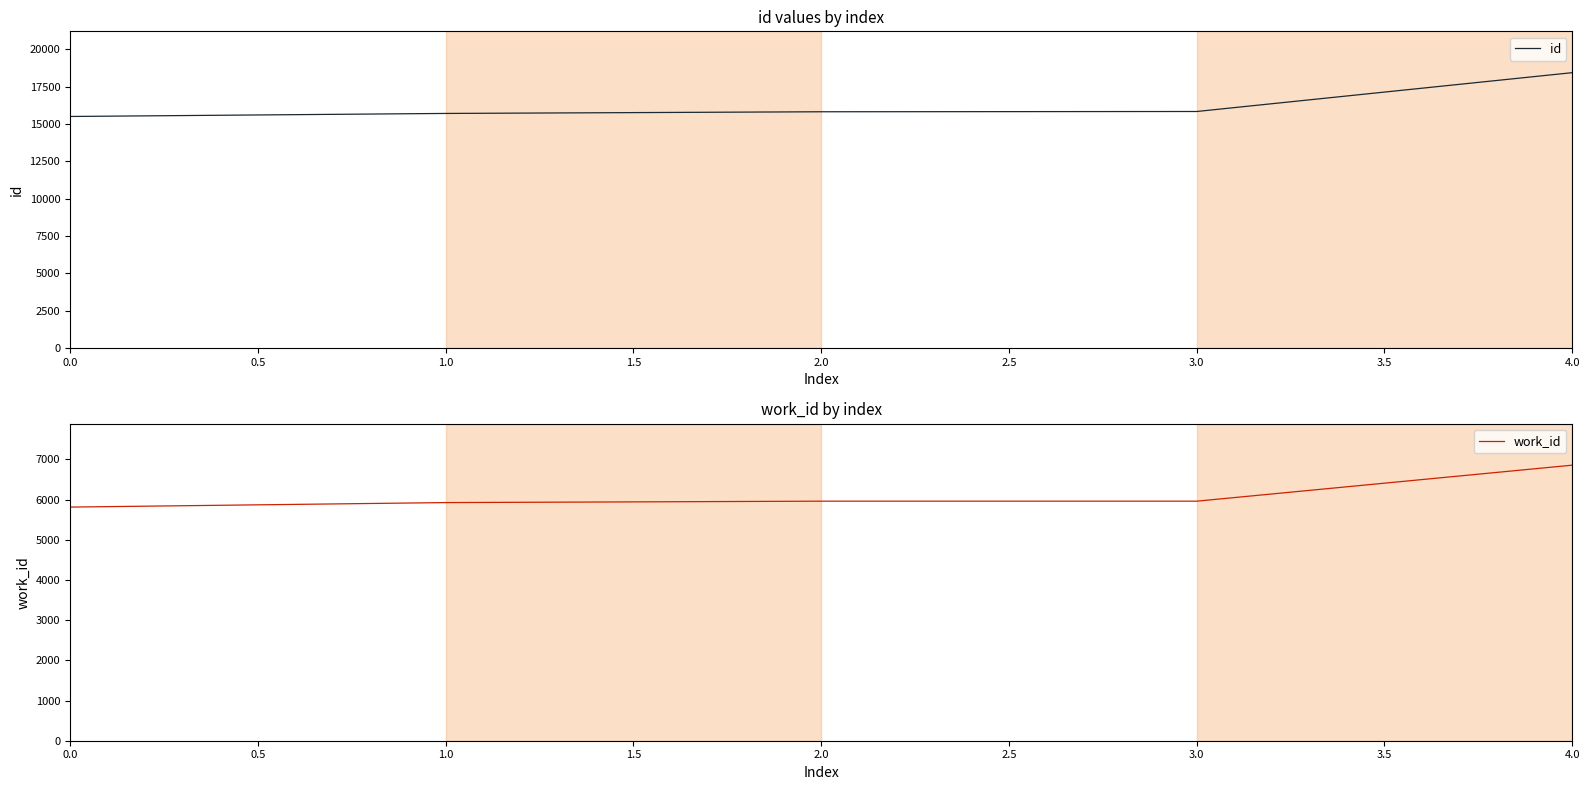

The value of id at 0.0 is 24115. True or false?

False